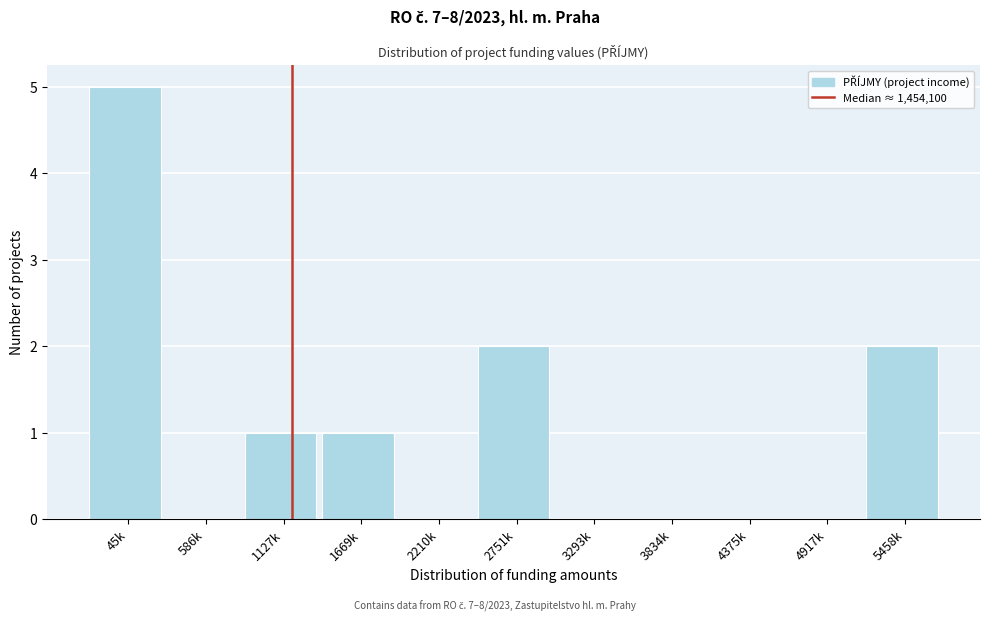

Reading left to right, transcribe all the data shown in this chart.

45k=5	586k=0	1127k=1	1669k=1	2210k=0	2751k=2	3293k=0	3834k=0	4375k=0	4917k=0	5458k=2